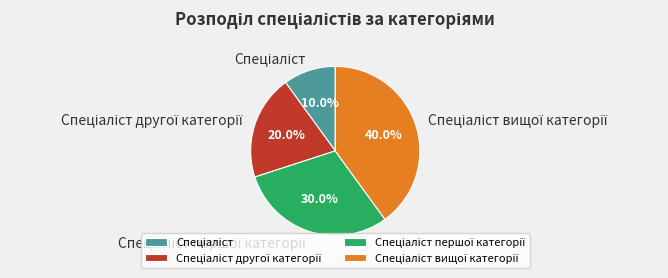

Is there any slice that represents more than half of the pie?

No